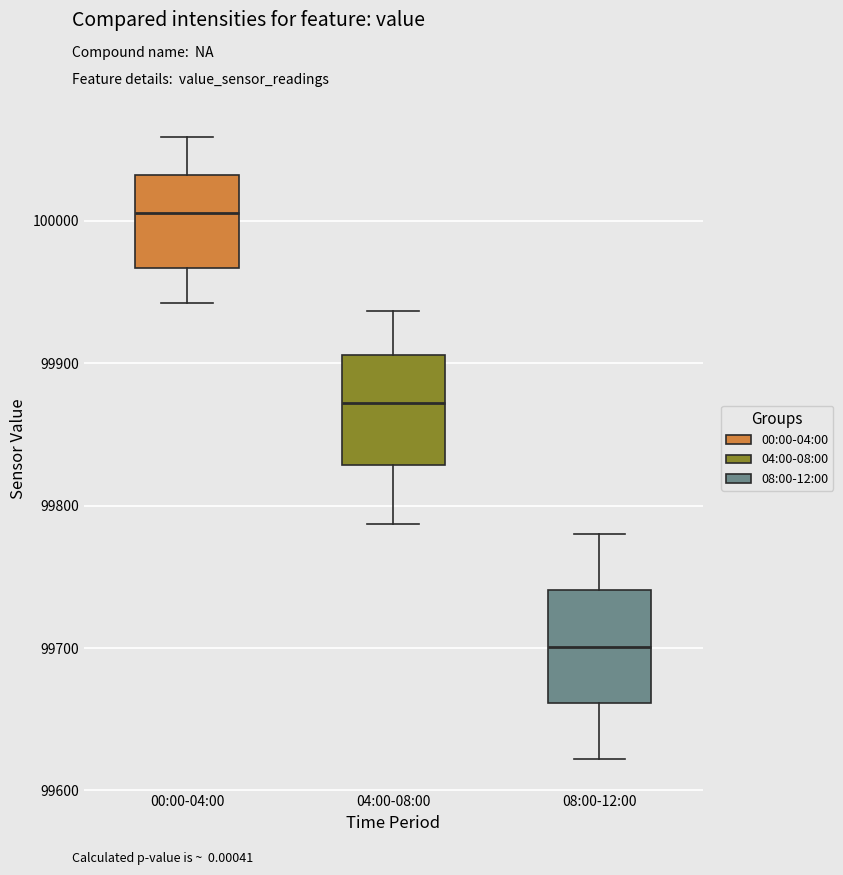

Which box's median line is the lowest?

08:00-12:00